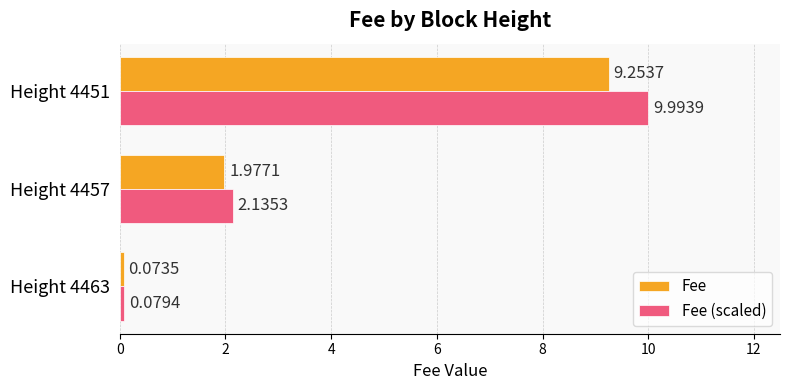

Between Height 4463 and Height 4457, which series saw the biggest shift?

Fee (scaled)